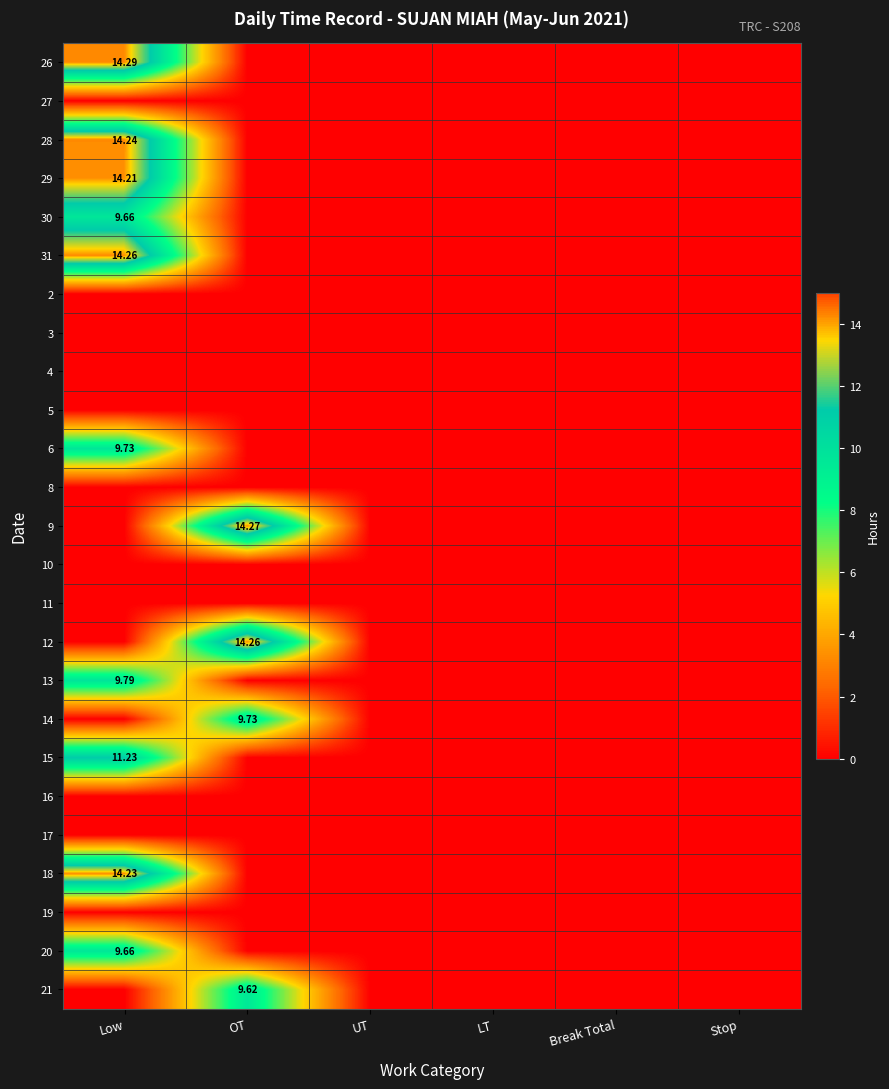

Which category has the highest value in the 15 series?

Low